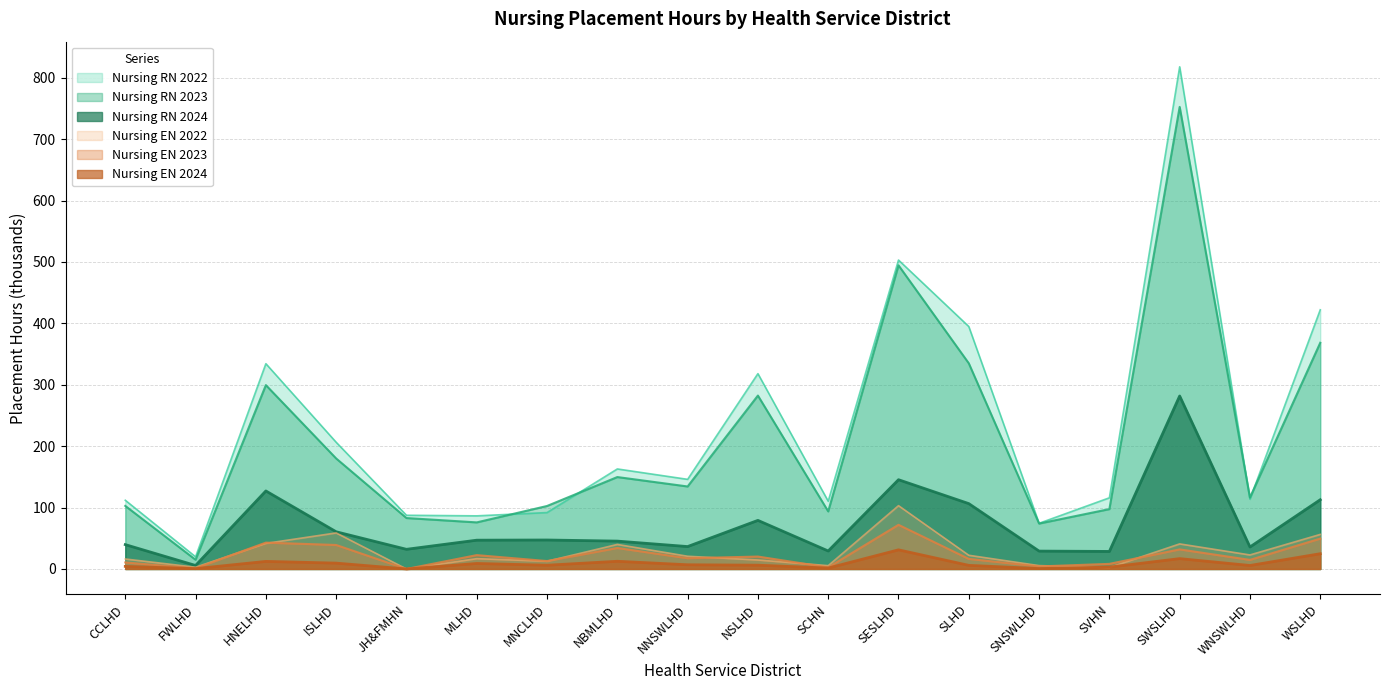

Which category has the highest value across all series?

SWSLHD